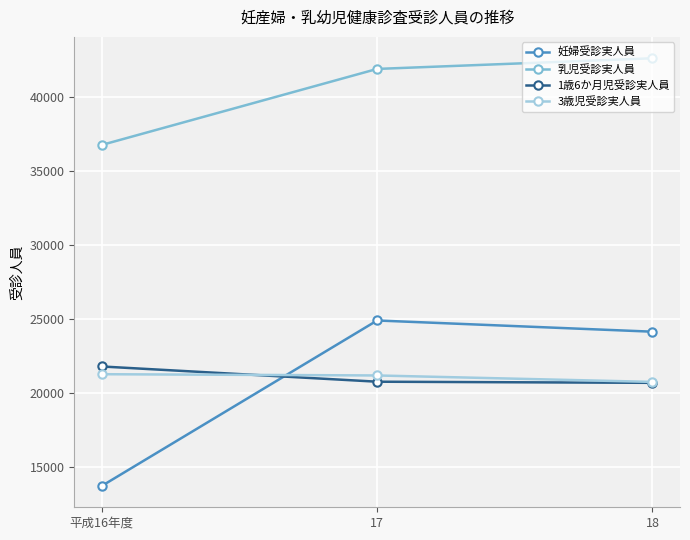

Count the number of data series in this chart.

4